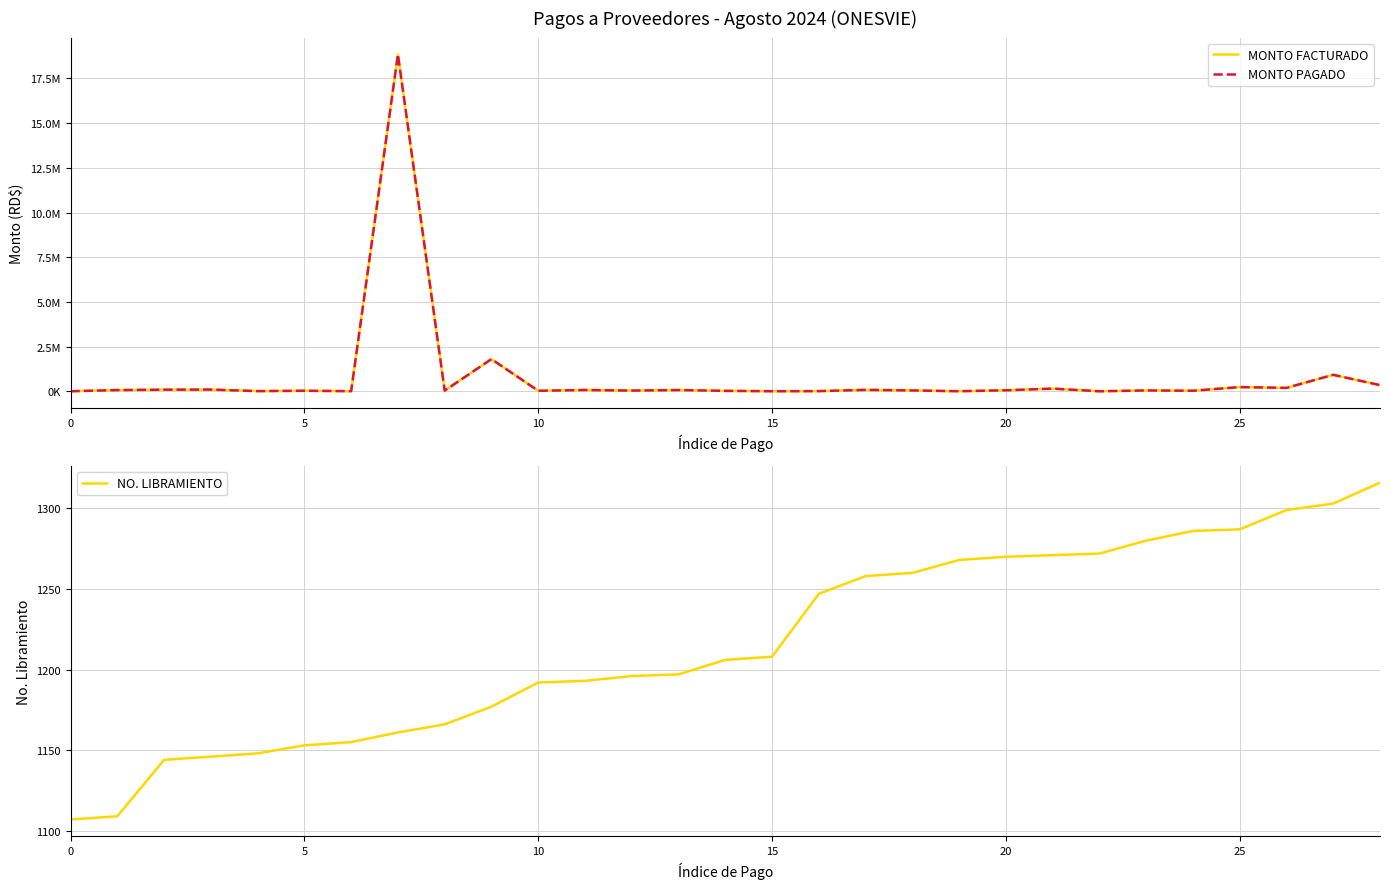

Where is MONTO PAGADO nearest to the value 9423750?

9